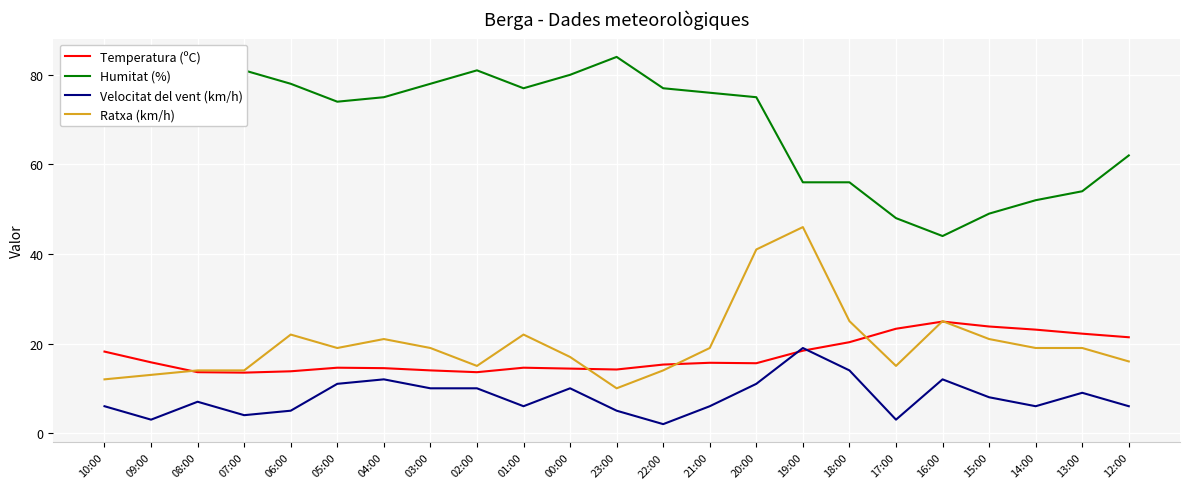

Which series has the widest spread of values?

Humitat (%)